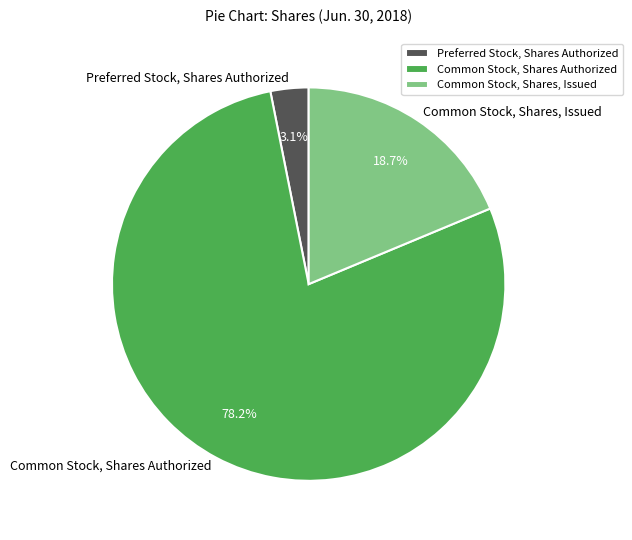

To the nearest percent, what percentage of the pie is Preferred Stock, Shares Authorized?

3%